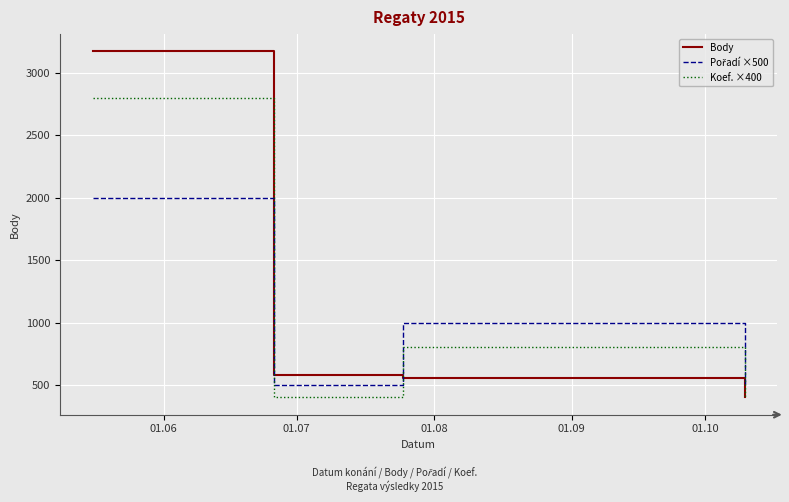

Which series has the widest spread of values?

Body